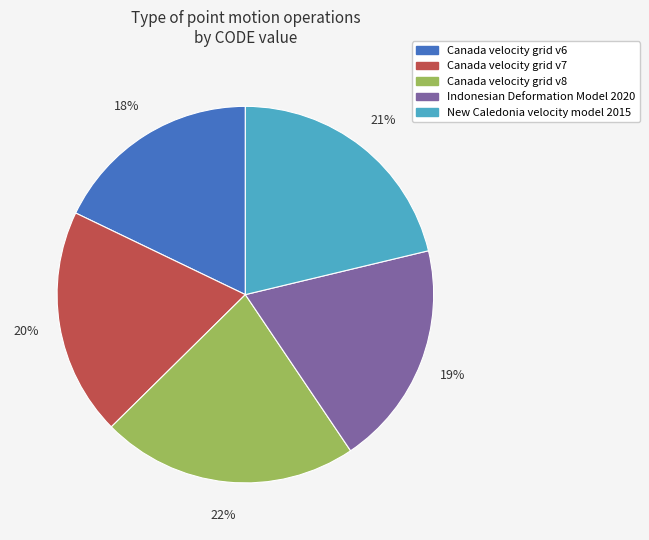

Is there a majority slice in this chart?

No